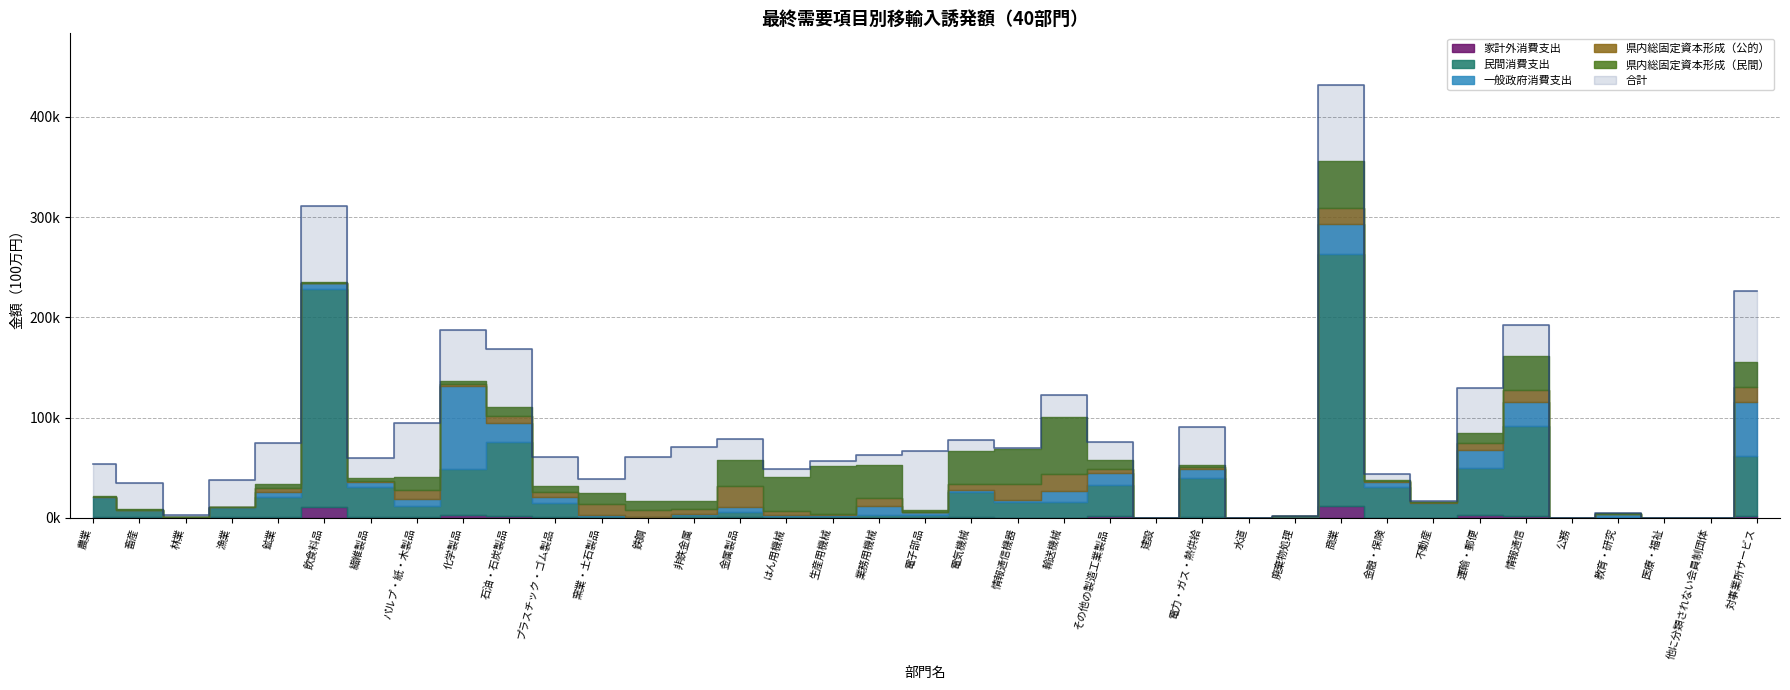

True or false: 合計 and 県内総固定資本形成（公的） cross at least once.

False